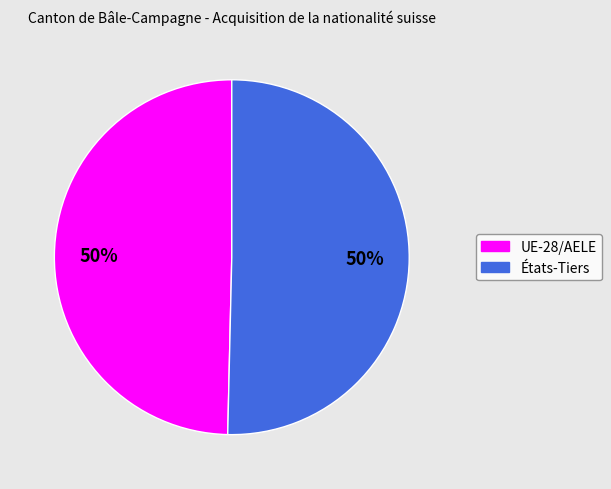

What percentage is the UE-28/AELE slice, to the nearest percent?

50%